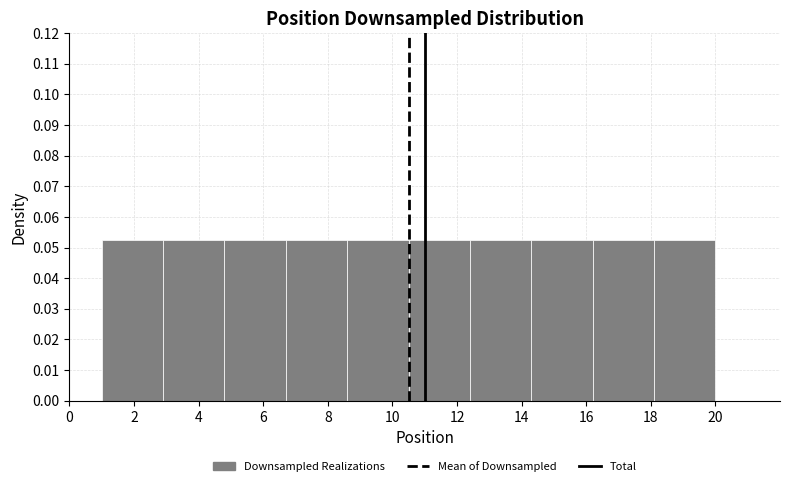

Reading left to right, list every bar in this chart as the range it spans on the x-axis followed by its height. Neither the bar edges nor the heights are printed on the chart, so give them approximately, as read against the axes.

1.0 to 2.9: 0.053
2.9 to 4.8: 0.053
4.8 to 6.7: 0.053
6.7 to 8.6: 0.053
8.6 to 10.5: 0.053
10.5 to 12.4: 0.053
12.4 to 14.3: 0.053
14.3 to 16.2: 0.053
16.2 to 18.1: 0.053
18.1 to 20.0: 0.053